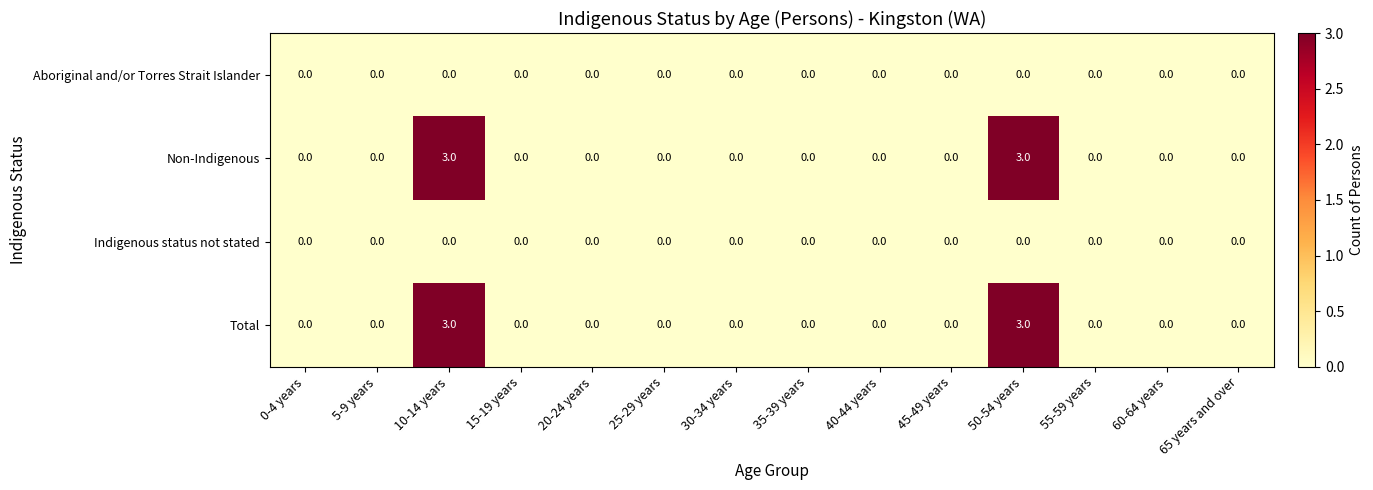

What is the maximum value for Non-Indigenous?

3